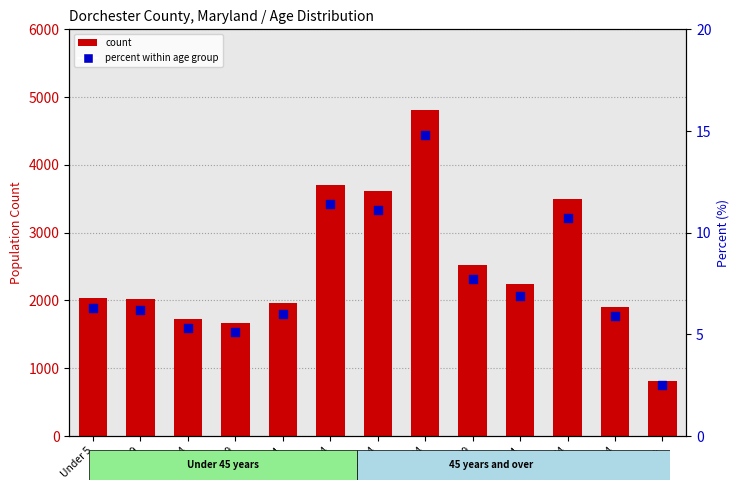

What is the total value across all series at 20 to 24?

1974.0